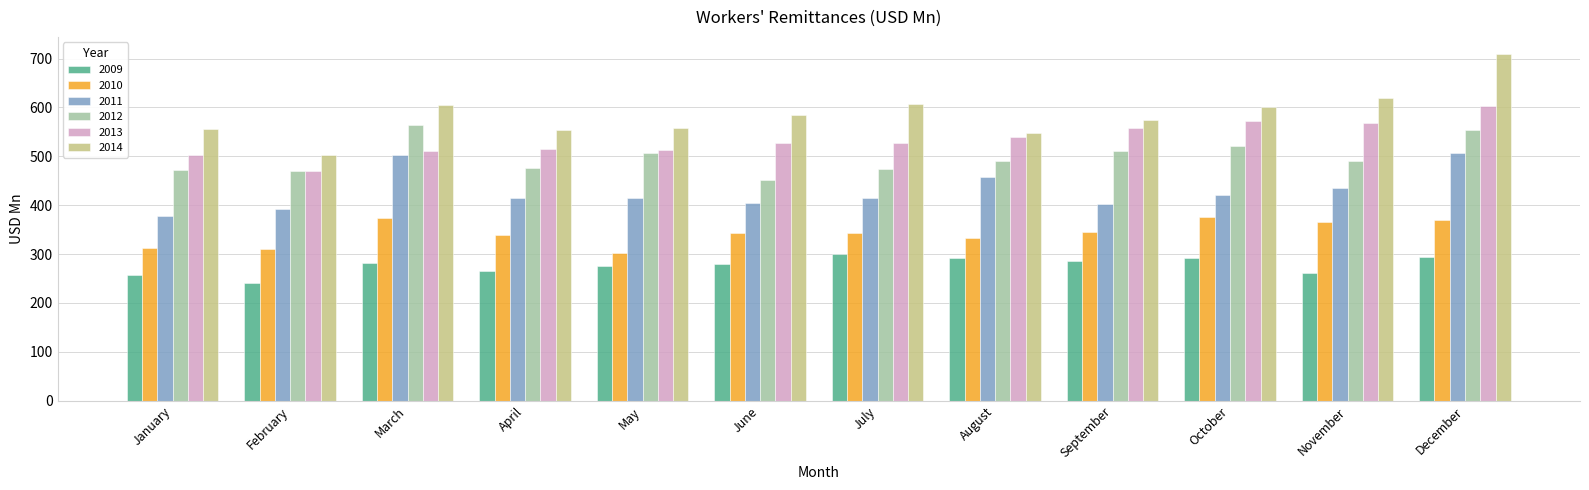

Is the value of 2011 at December greater than the value of 2010 at October?

Yes